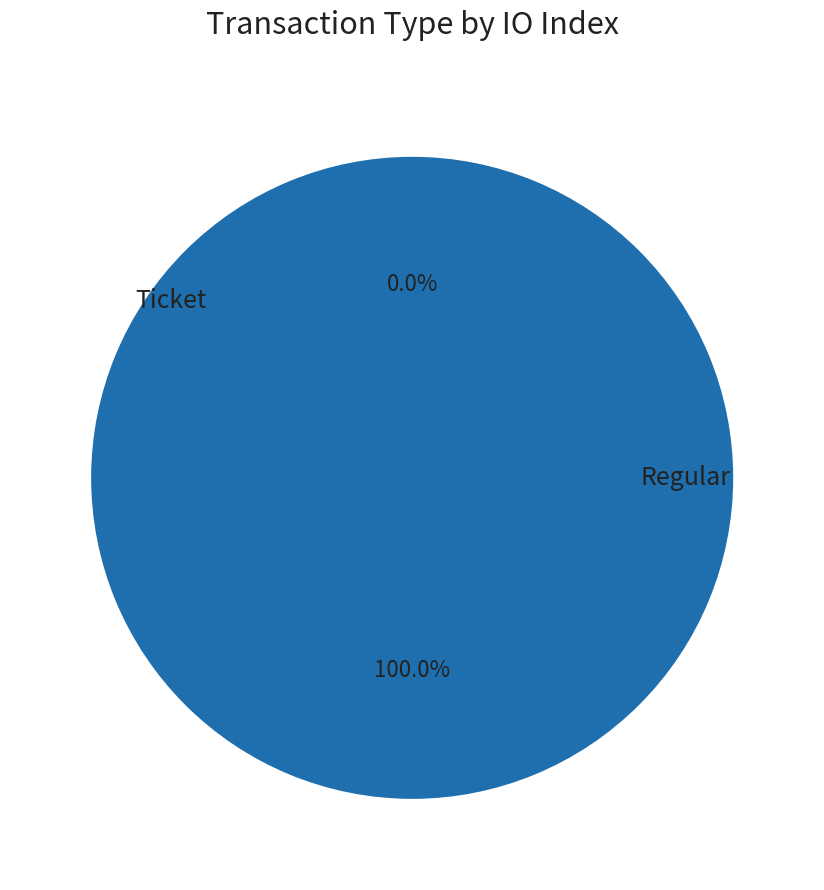

Rank the categories by value from lowest to highest.

Ticket, Regular